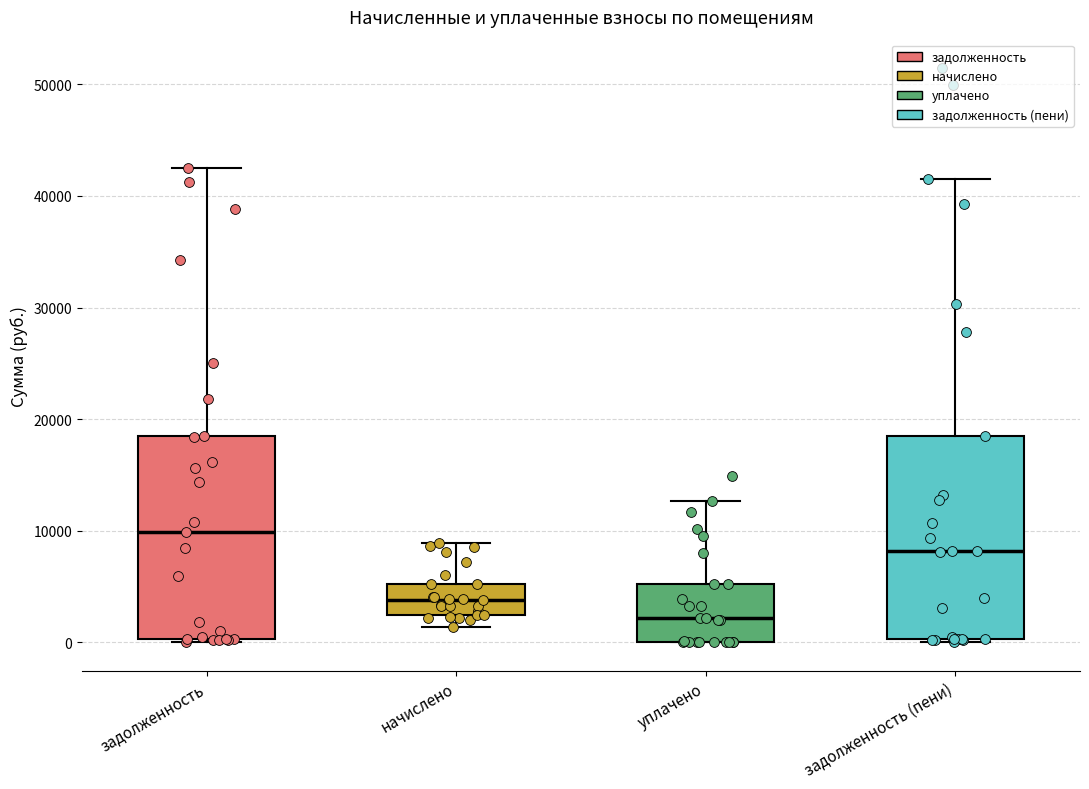

Where is the lower edge of the box for уплачено on the y-axis? The values are not printed on the chart, so give them approximately, as read against the axis.

0